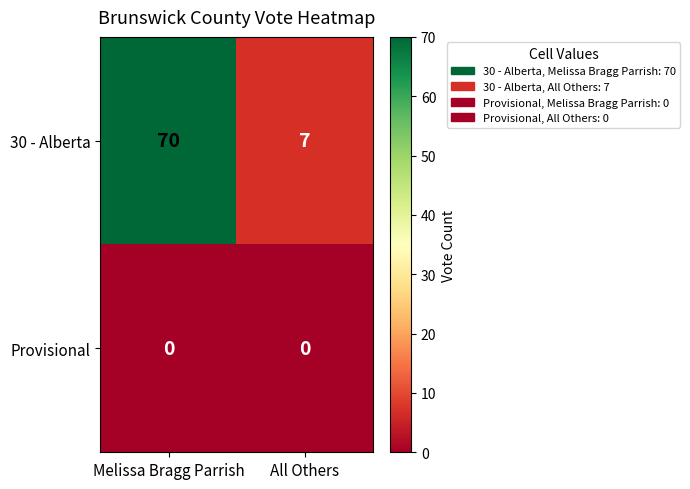

How many distinct data groups are displayed?

2